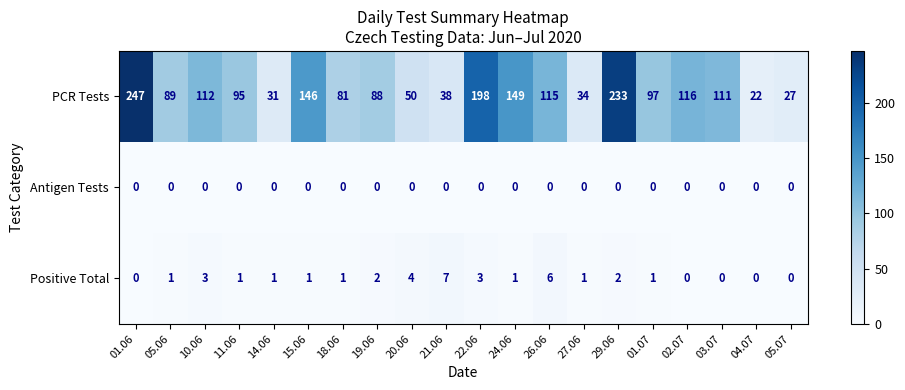

The Positive Total series shows 1 at 01.07. True or false?

True